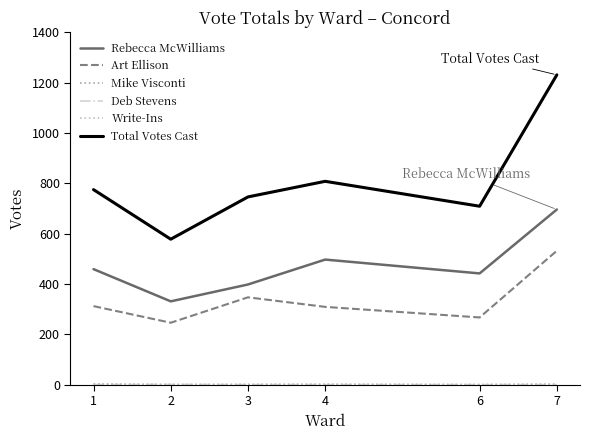

Reading left to right, what are all the values shown in this chart?

Rebecca McWilliams: 1=459	2=331	3=398	4=497	6=442	7=696
Art Ellison: 1=312	2=246	3=347	4=309	6=267	7=532
Mike Visconti: 1=3	2=0	3=0	4=0	6=0	7=0
Deb Stevens: 1=0	2=1	3=0	4=0	6=0	7=0
Write-Ins: 1=1	2=0	3=1	4=2	6=0	7=3
Total Votes Cast: 1=775	2=578	3=746	4=808	6=709	7=1231